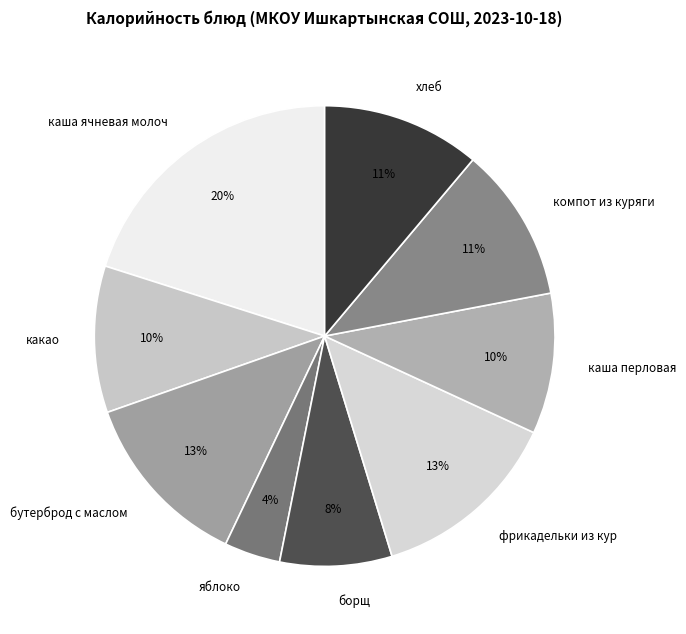

To the nearest percent, what percentage of the pie is борщ?

8%